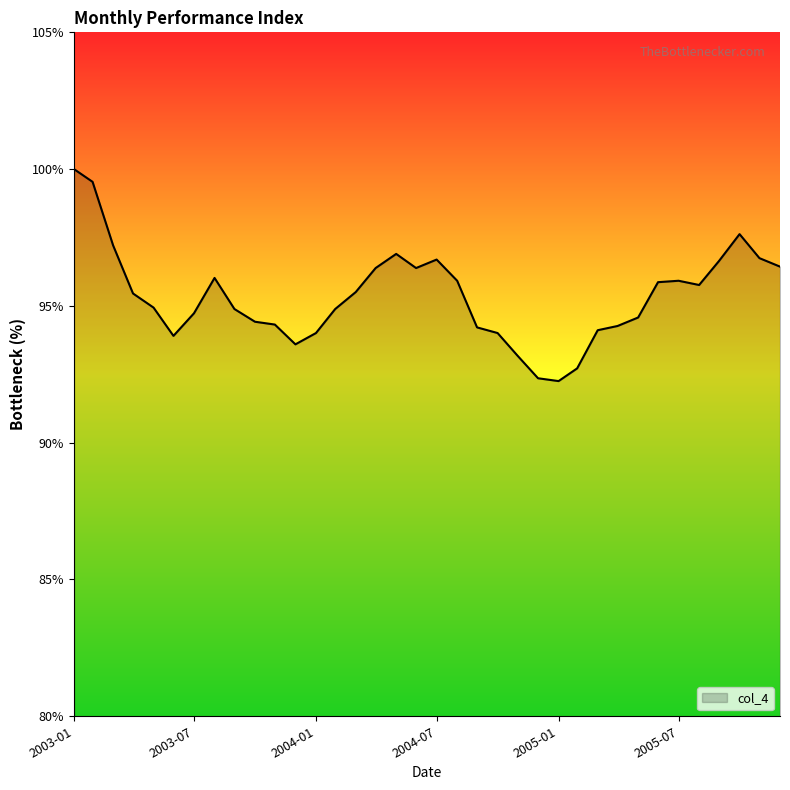

How many lines are shown in the chart?

1